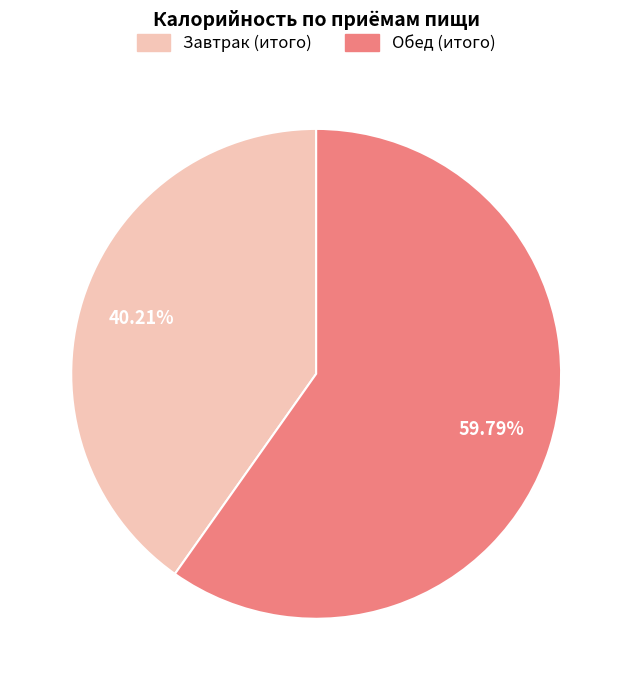

Does any single category account for the majority?

Yes